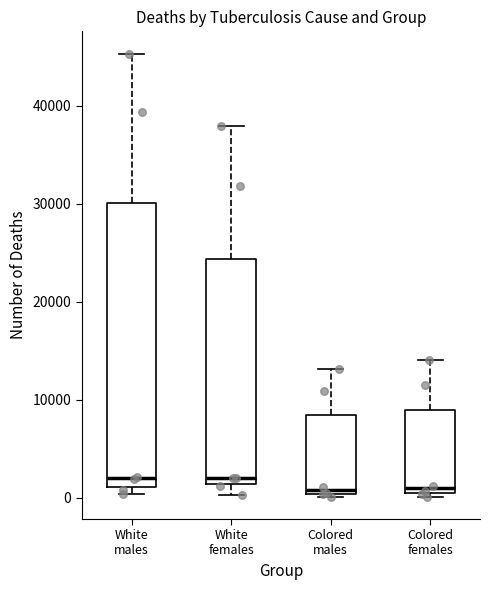

Where is the lower edge of the box for White females on the y-axis? The values are not printed on the chart, so give them approximately, as read against the axis.

1000